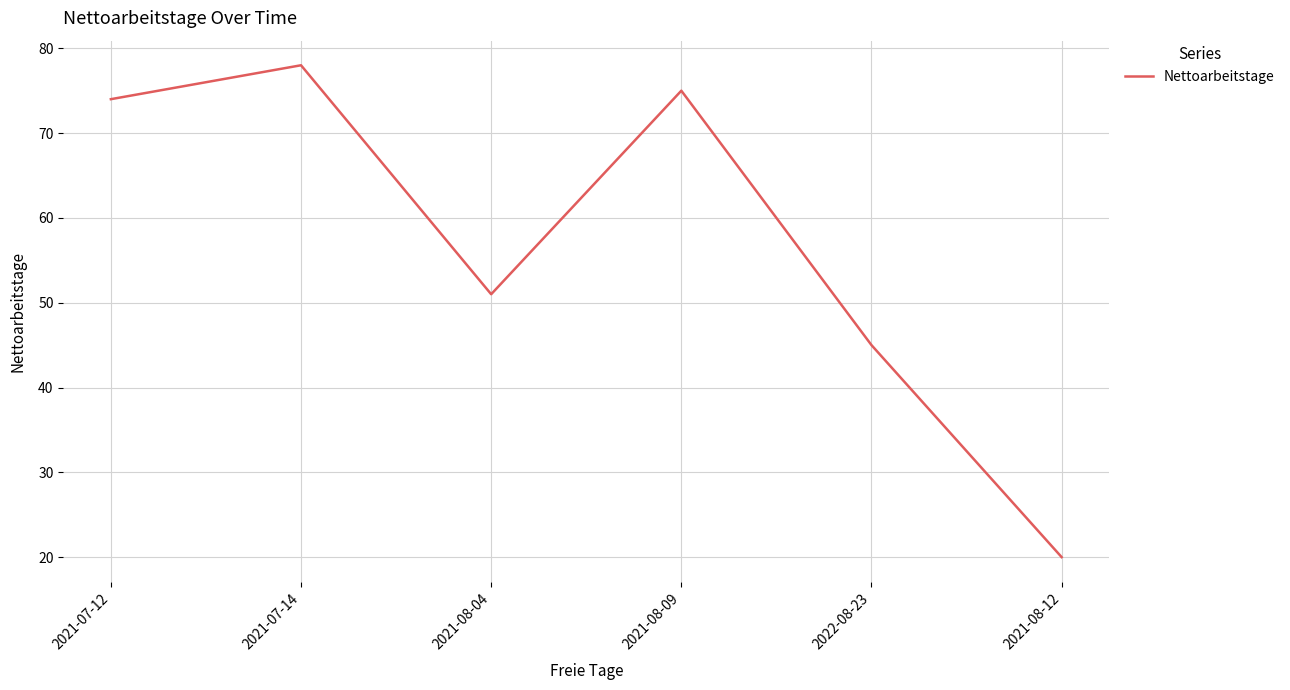

List the labels in order of value, smallest first.

2021-08-12, 2022-08-23, 2021-08-04, 2021-07-12, 2021-08-09, 2021-07-14